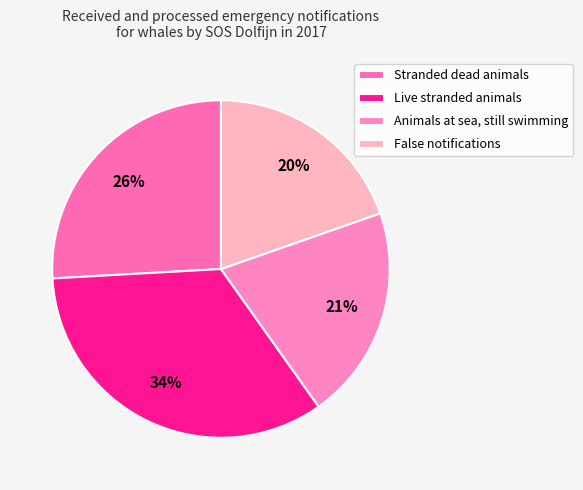

Which category has the smallest portion of the pie?

False notifications